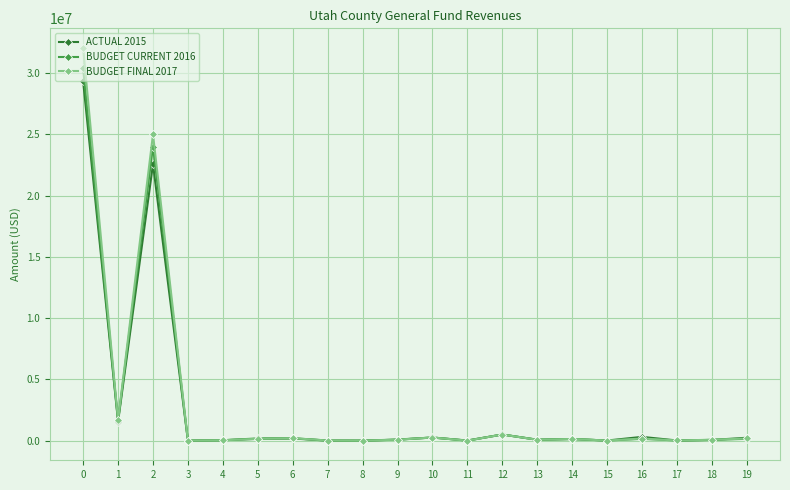

Count the number of data series in this chart.

3